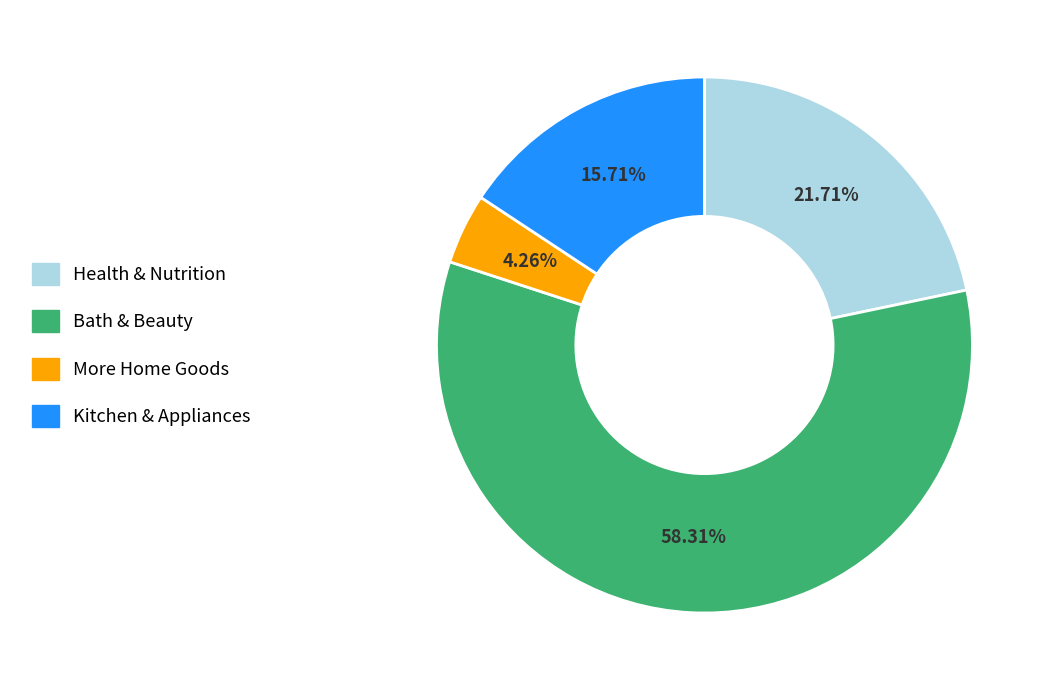

How much of the chart is everything except More Home Goods?

95.7%